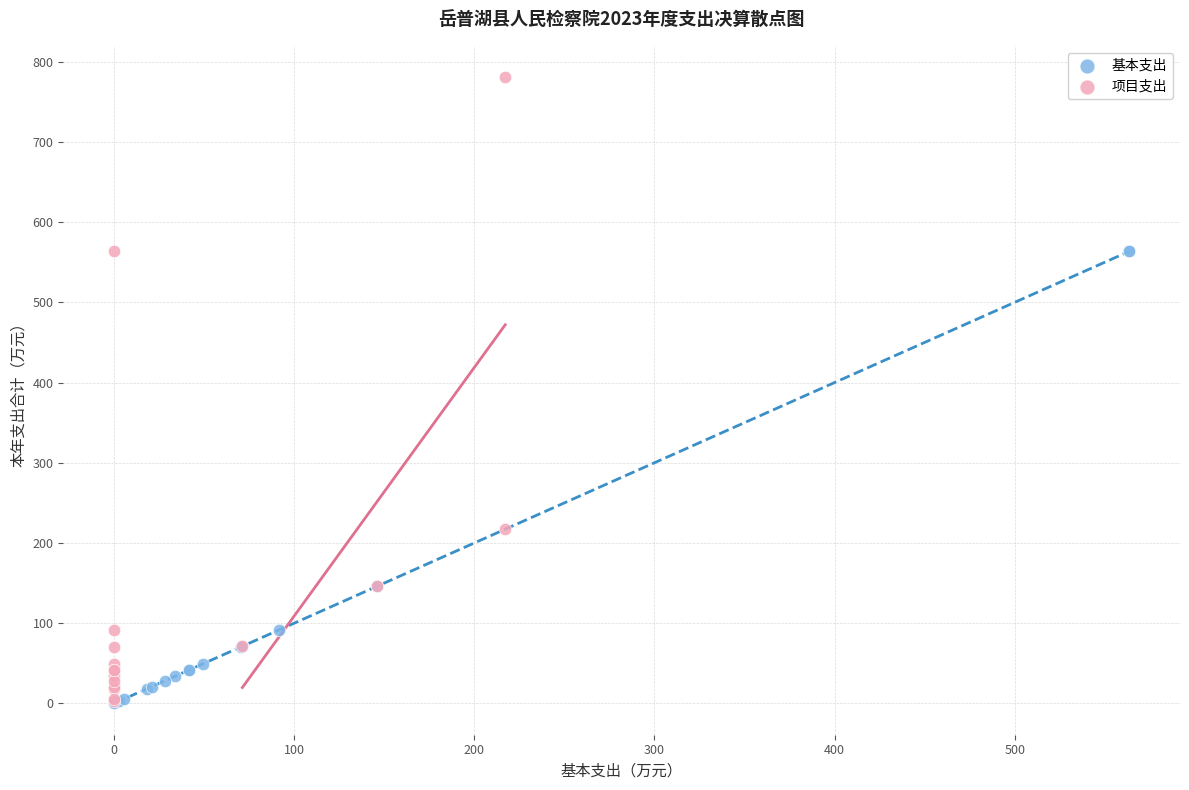

Which series reaches the maximum Y coordinate?

项目支出